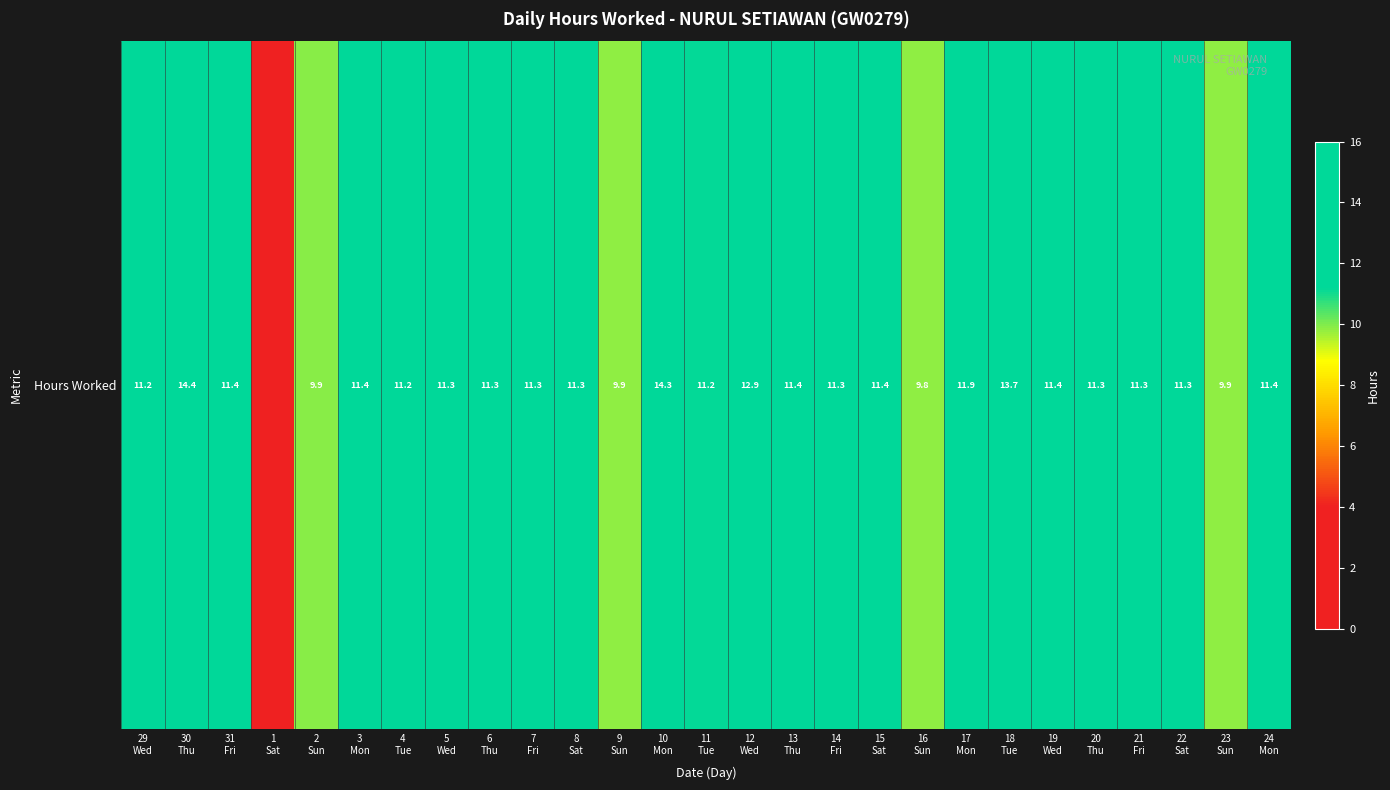

What is the sum of all values?

299.2